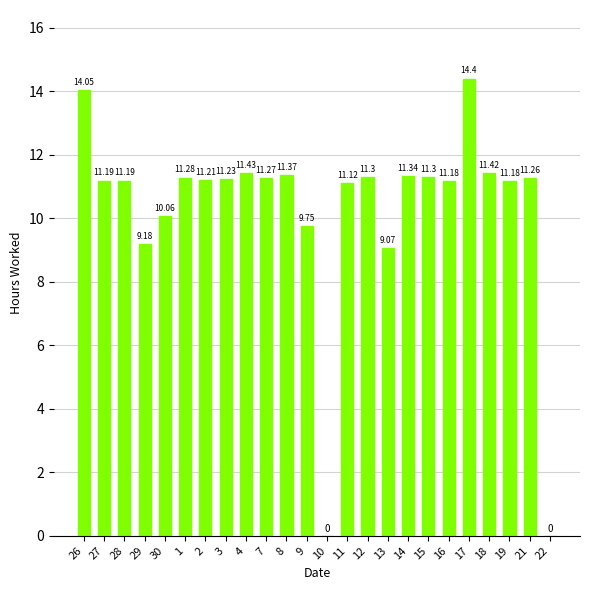

What is the ratio of the value at 2 to the value at 8?

1.0